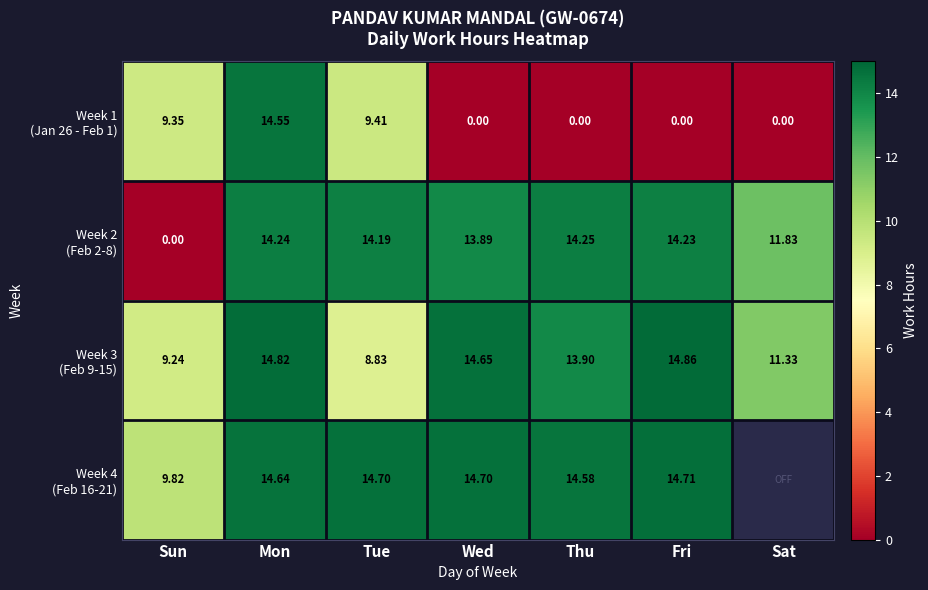

Which series has the largest range (max minus min)?

Week 1 (Jan 26 - Feb 1)